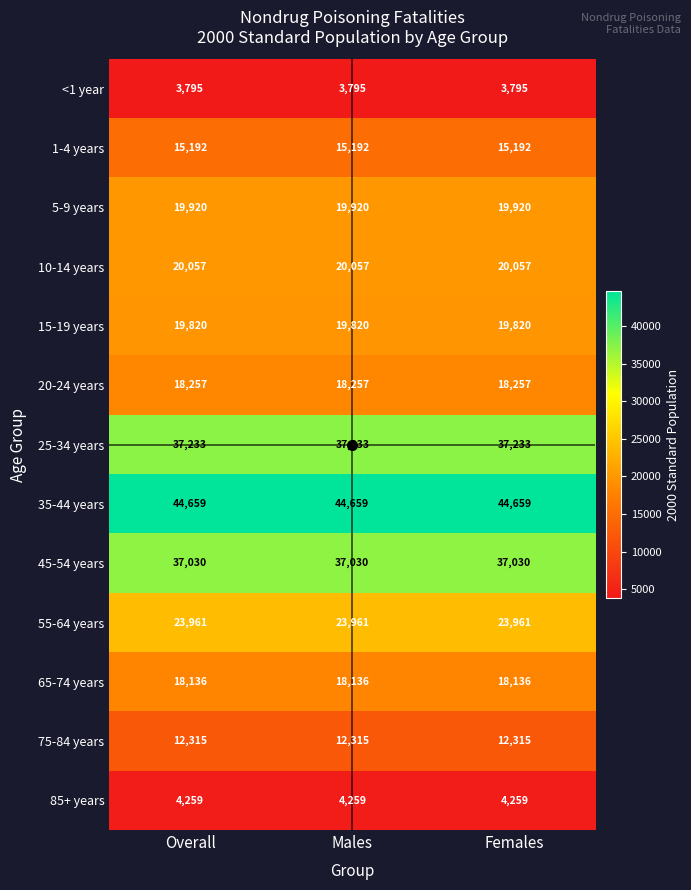

What is the difference between the highest and lowest values at Females?

40864